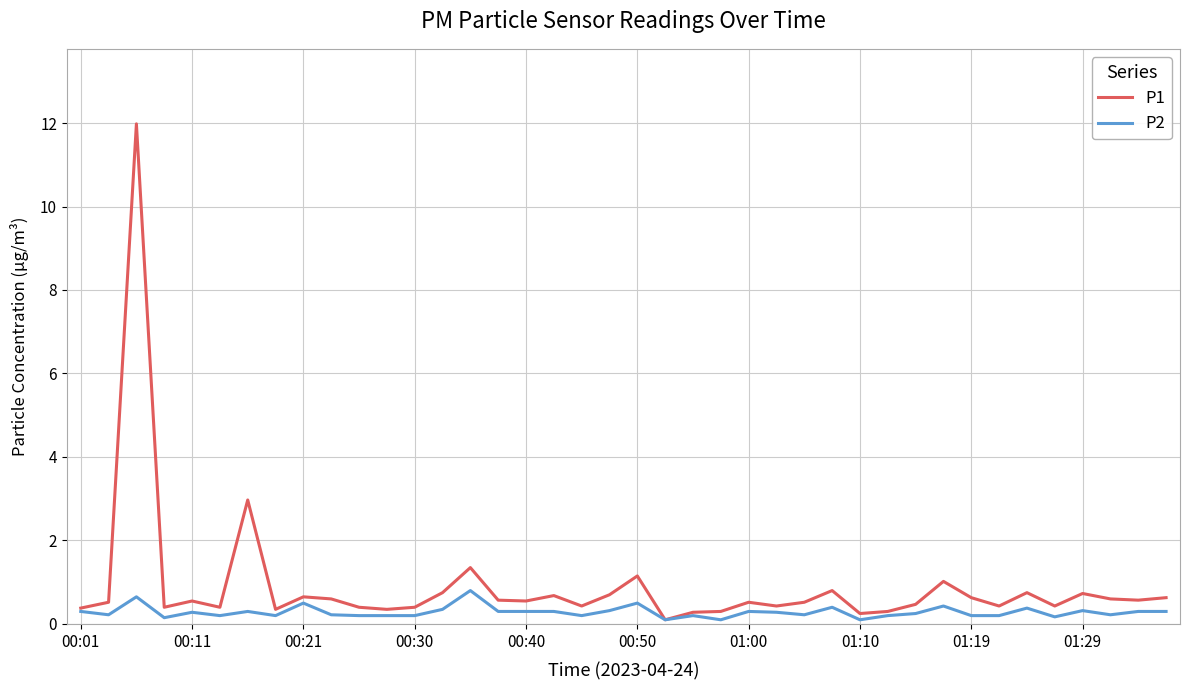

List the series in order of their overall mean, highest first.

P1, P2